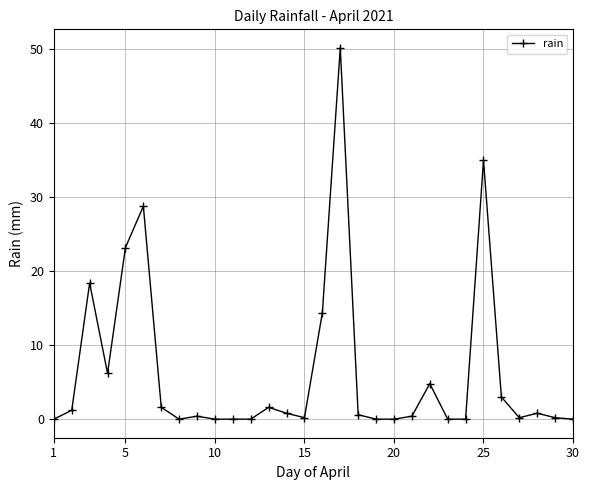

What is the greatest value displayed?

50.2